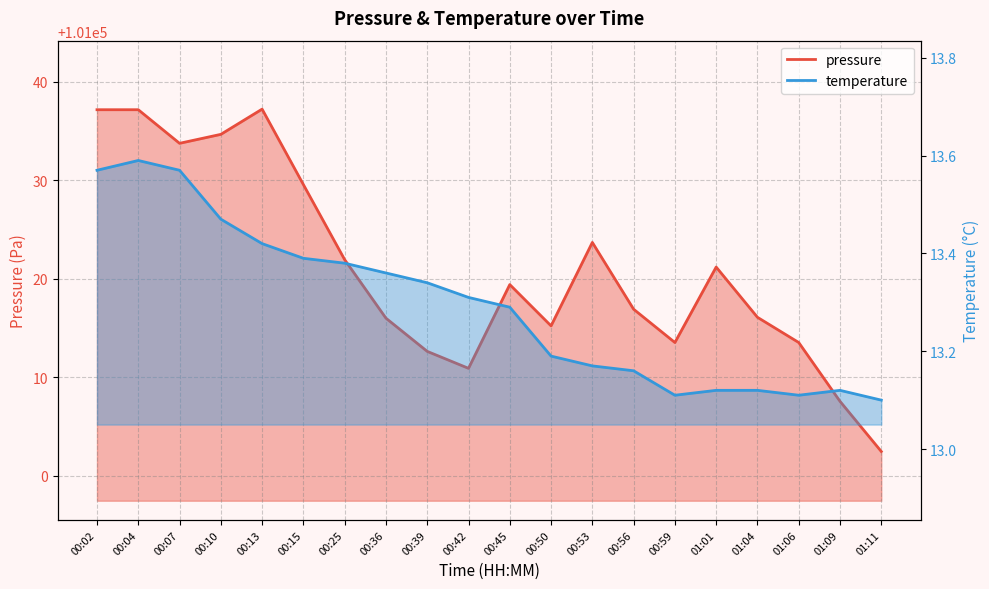

What is the difference between the maximum and minimum values in the pressure series?

34.8